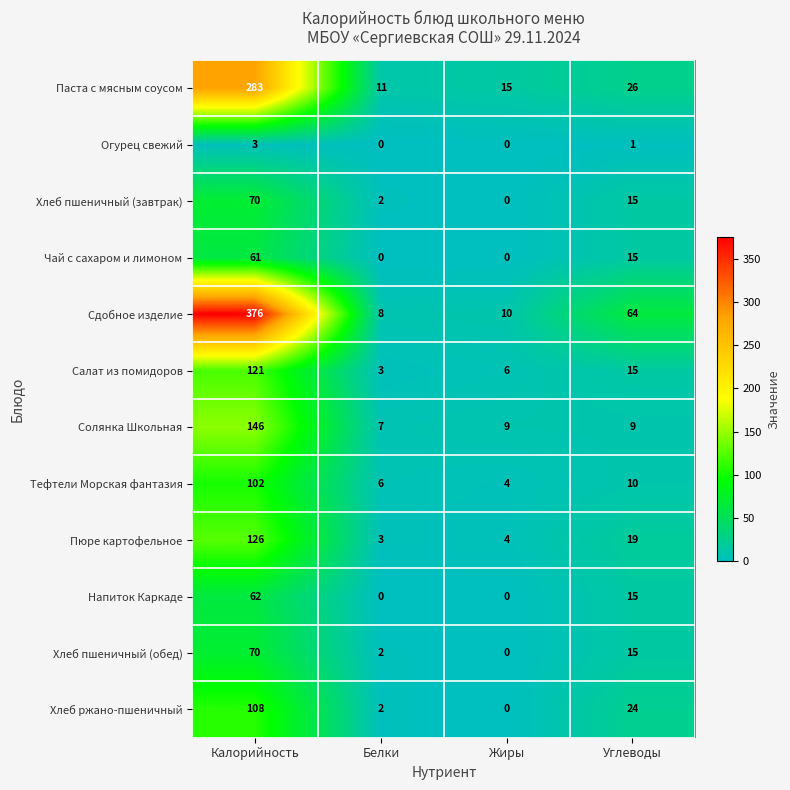

Rank the categories by Сдобное изделие value from highest to lowest.

Калорийность, Углеводы, Жиры, Белки